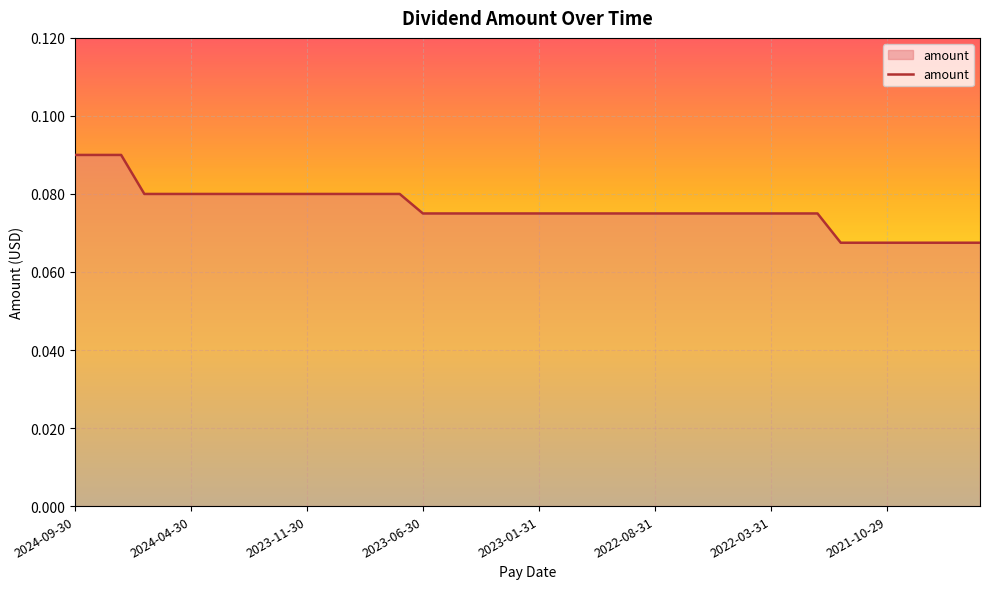

Reading right to left, transcribe all the data shown in this chart.

2021-06-30=0.1	2021-07-30=0.1	2021-08-31=0.1	2021-09-30=0.1	2021-10-29=0.1	2021-11-30=0.1	2021-12-31=0.1	2022-01-31=0.1	2022-02-28=0.1	2022-03-31=0.1	2022-04-29=0.1	2022-05-31=0.1	2022-06-30=0.1	2022-07-29=0.1	2022-08-31=0.1	2022-09-30=0.1	2022-10-31=0.1	2022-11-30=0.1	2022-12-30=0.1	2023-01-31=0.1	2023-02-28=0.1	2023-03-31=0.1	2023-04-28=0.1	2023-05-31=0.1	2023-06-30=0.1	2023-07-31=0.1	2023-08-31=0.1	2023-09-29=0.1	2023-10-31=0.1	2023-11-30=0.1	2023-12-29=0.1	2024-01-31=0.1	2024-02-29=0.1	2024-03-29=0.1	2024-04-30=0.1	2024-05-31=0.1	2024-06-28=0.1	2024-07-31=0.1	2024-08-30=0.1	2024-09-30=0.1